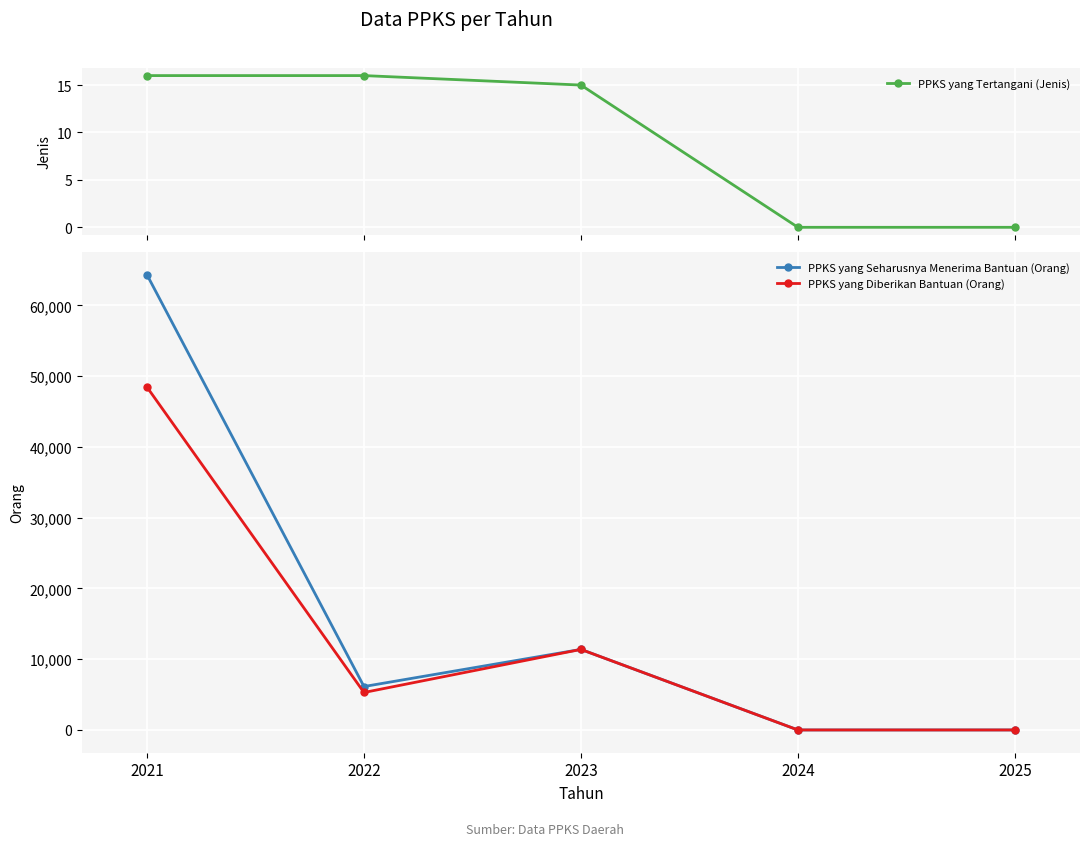

Which category has the highest value in the PPKS yang Seharusnya Menerima Bantuan (Orang) series?

2021